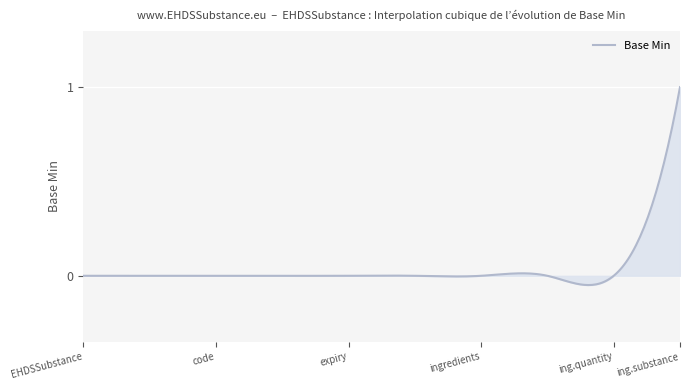

What is the maximum value shown in the chart?

1.0